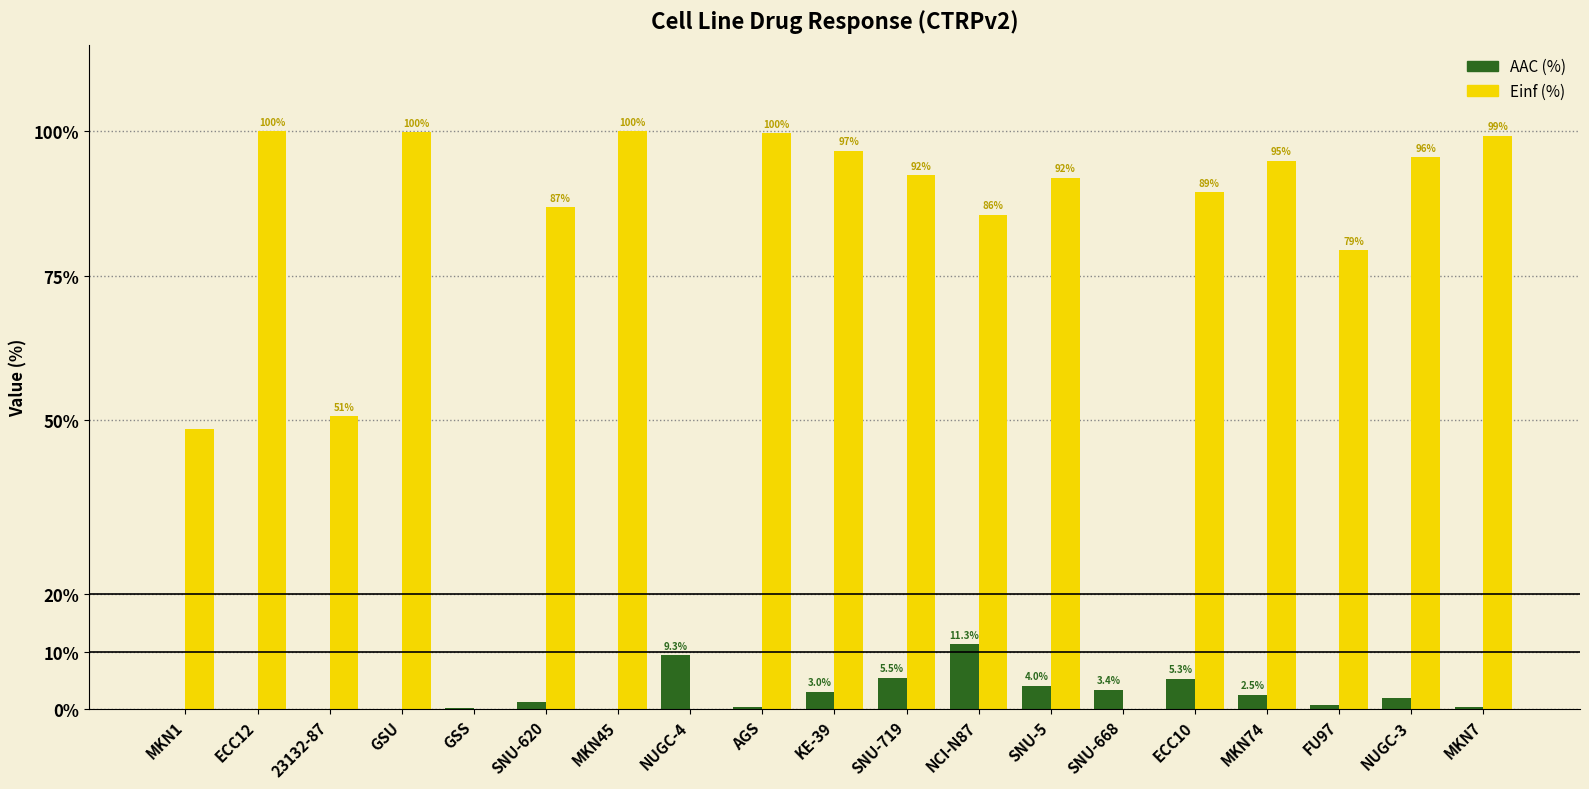

Is the value of Einf (%) at FU97 greater than the value of AAC (%) at GSS?

Yes